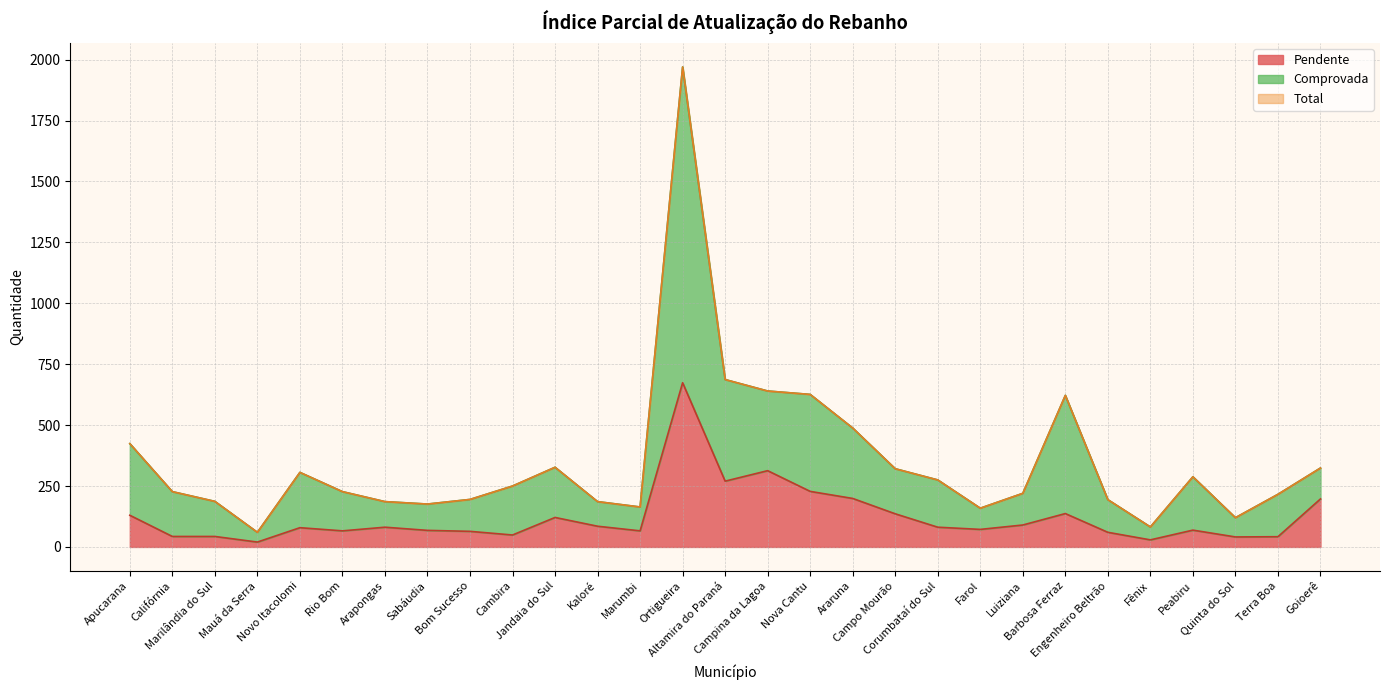

Which has a higher value, Jandaia do Sul or Quinta do Sol?

Jandaia do Sul